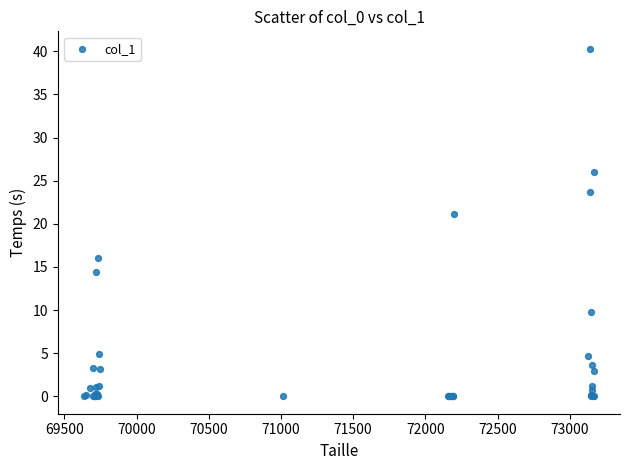

What Y value in the scatter plot is closest to 20?

21.2